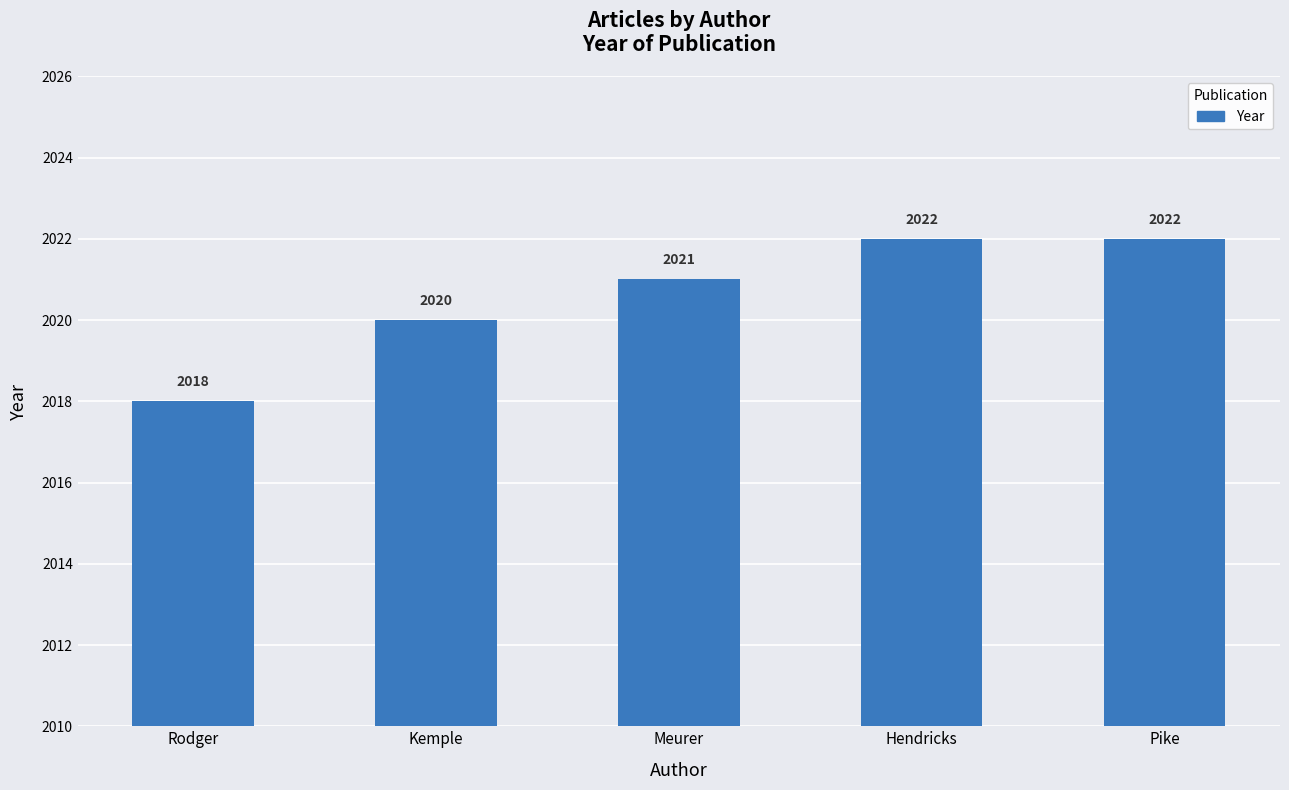

Reading left to right, list all the values displayed in this chart.

Rodger=2018	Kemple=2020	Meurer=2021	Hendricks=2022	Pike=2022